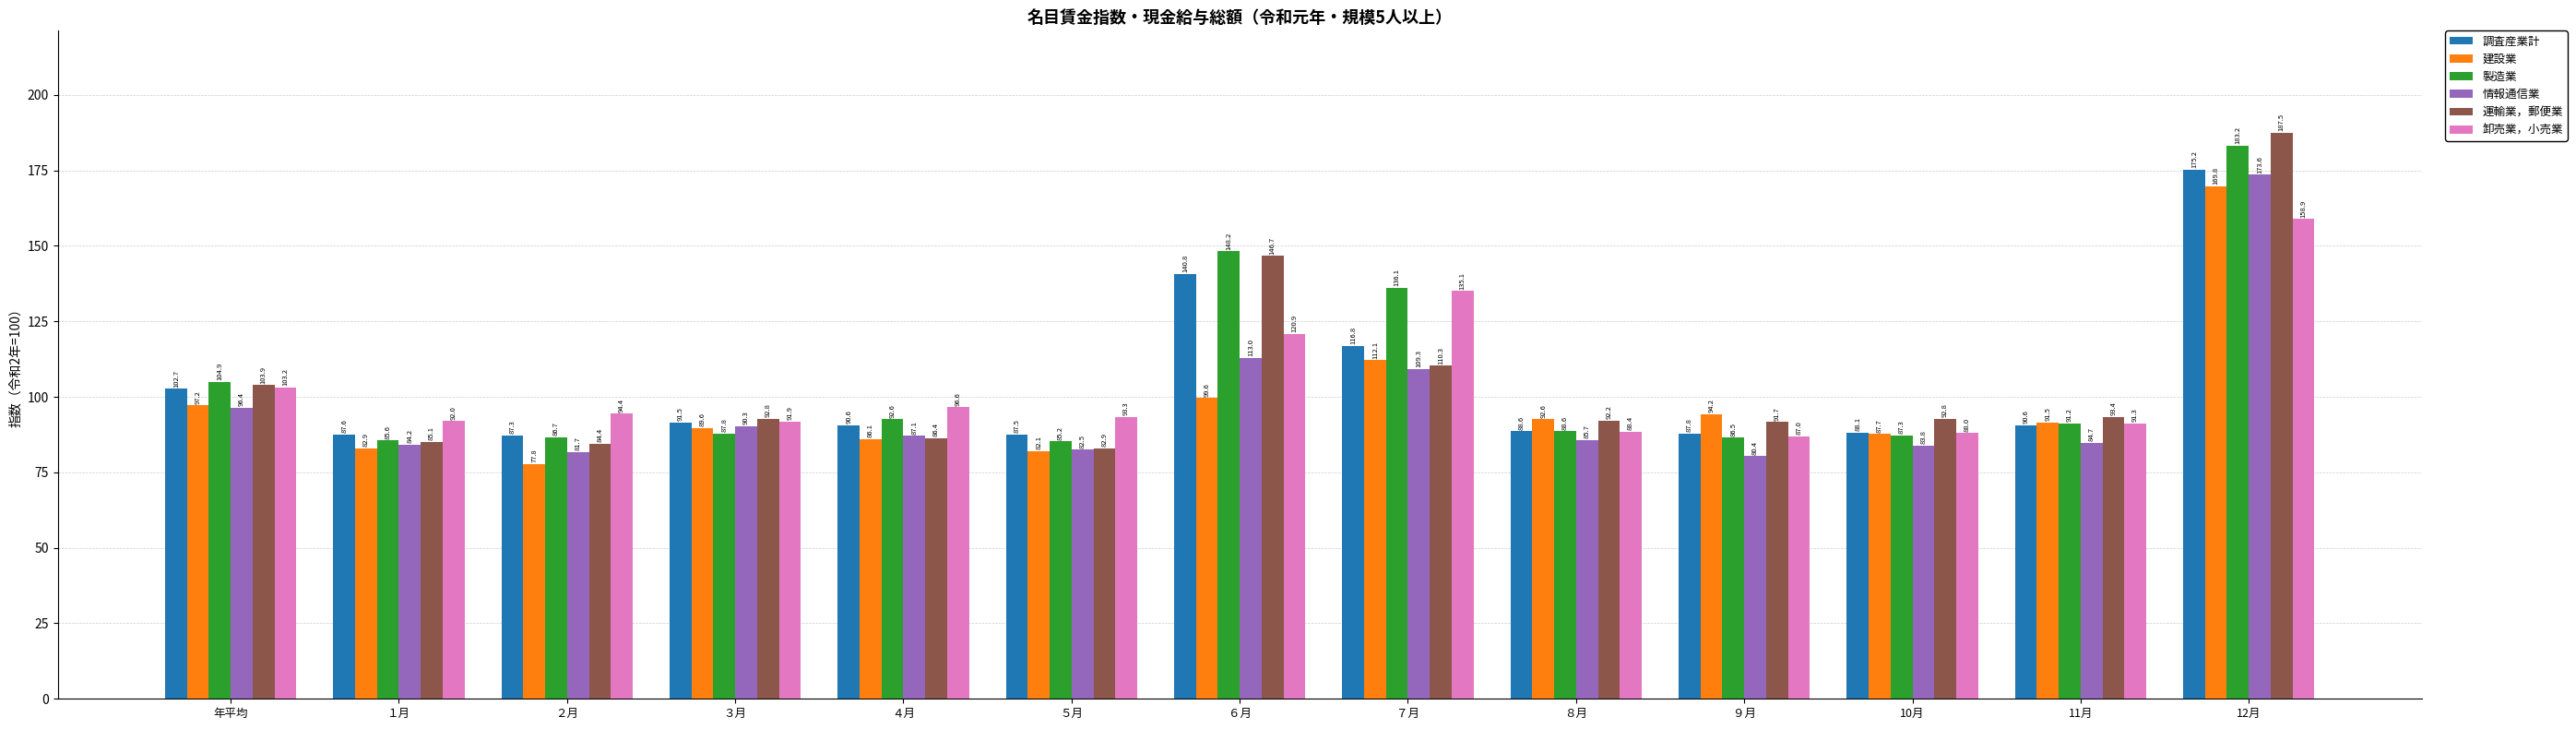

What position from the left is 11月?

12